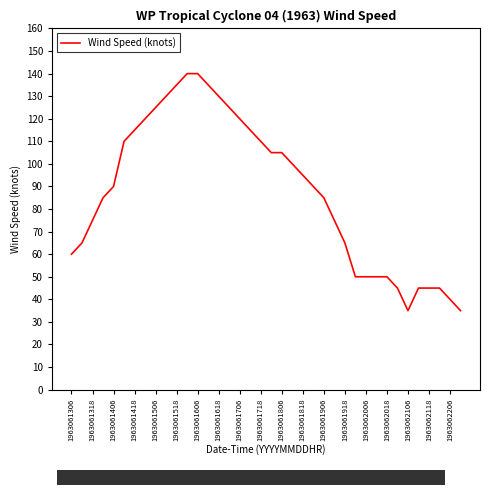

What is the difference between the maximum and minimum values?

105